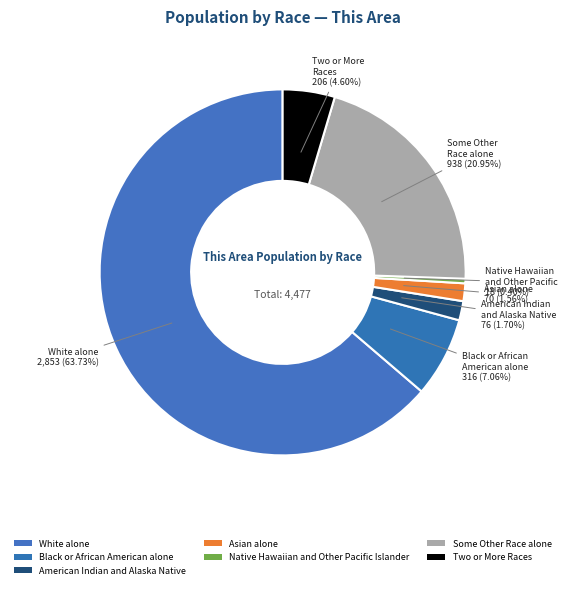

Rank the categories by value from highest to lowest.

White alone, Some Other Race alone, Black or African American alone, Two or More Races, American Indian and Alaska Native, Asian alone, Native Hawaiian and Other Pacific Islander